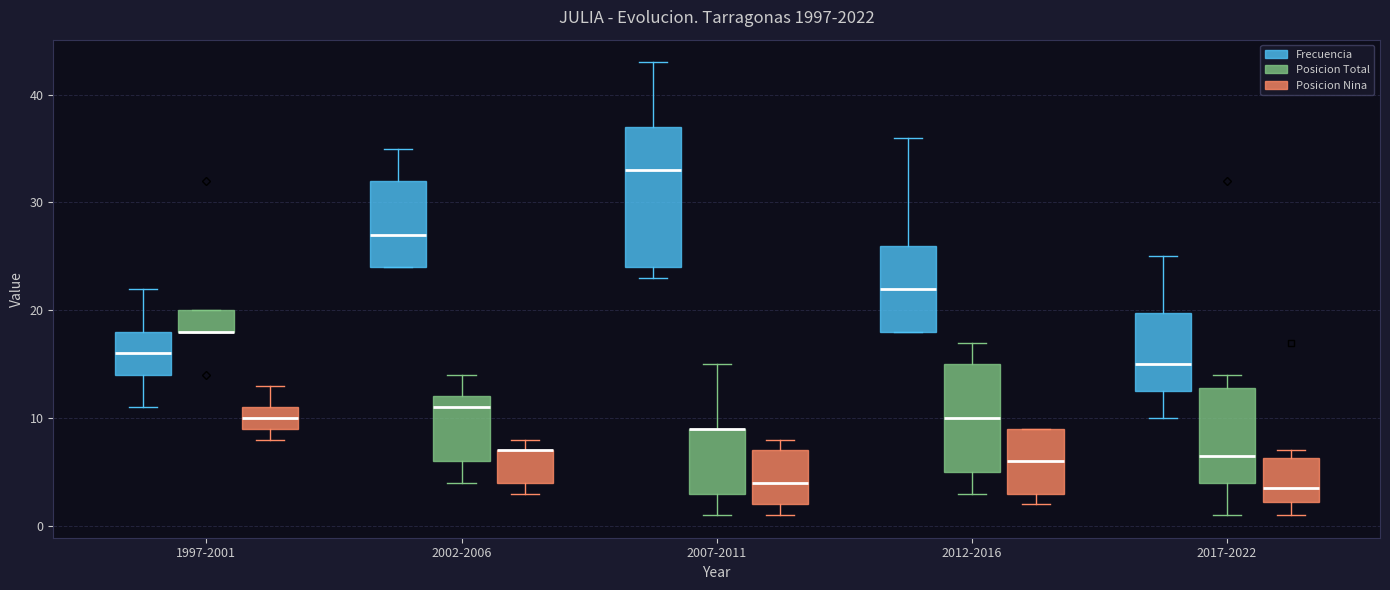

Where is the upper edge of the box for 2007-2011 (Frecuencia) on the y-axis? The values are not printed on the chart, so give them approximately, as read against the axis.

37